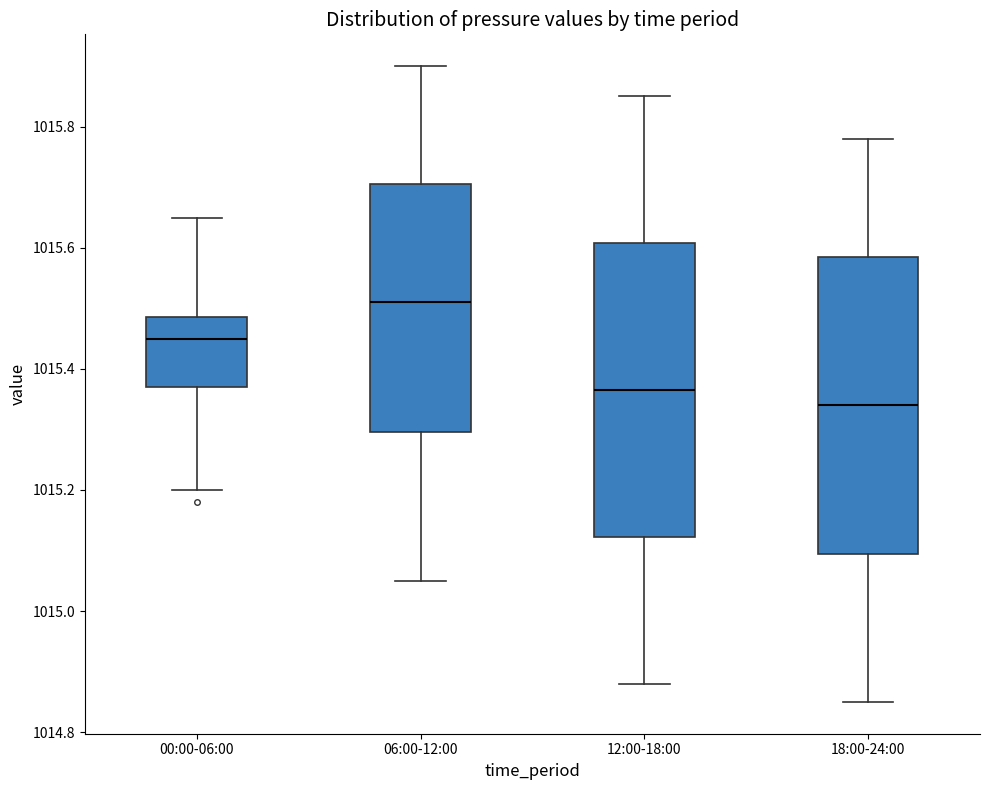

Reading left to right, transcribe this box plot: for each box, give where its median line is, the range the box spans, and where its two whiskers end, as read against the y-axis. The values are not printed on the chart, so give them approximately, as read against the axis.

00:00-06:00: median 1015.46, box 1015.38 to 1015.48, whiskers 1015.20 to 1015.66
06:00-12:00: median 1015.52, box 1015.30 to 1015.70, whiskers 1015.06 to 1015.90
12:00-18:00: median 1015.36, box 1015.12 to 1015.60, whiskers 1014.88 to 1015.86
18:00-24:00: median 1015.34, box 1015.10 to 1015.58, whiskers 1014.86 to 1015.78